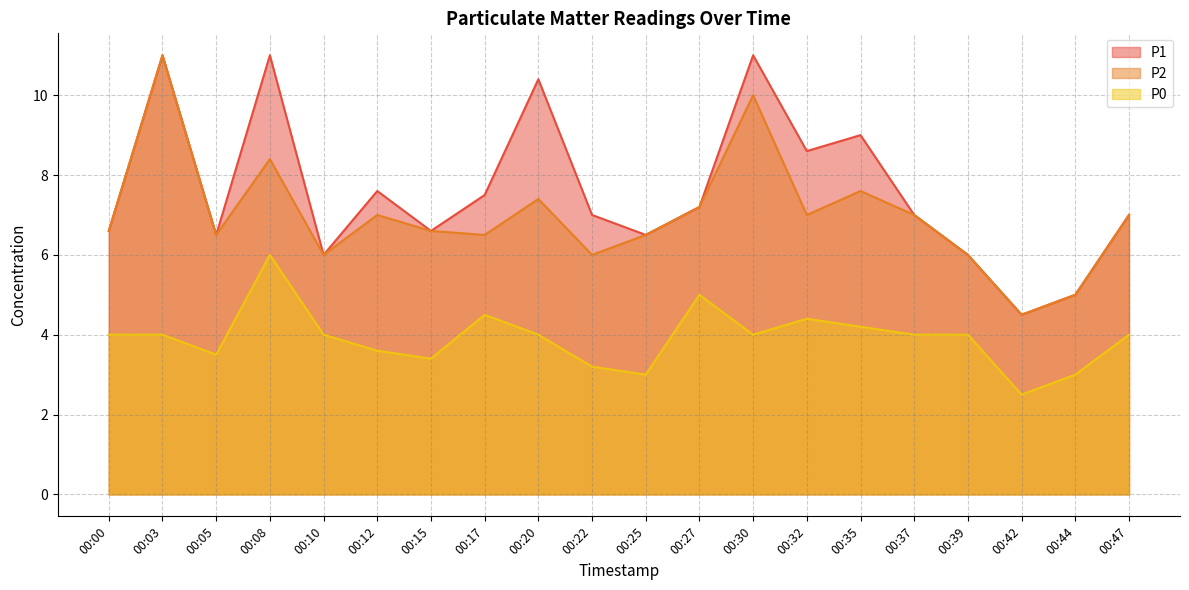

What is the difference between the maximum and minimum values in the P0 series?

3.5